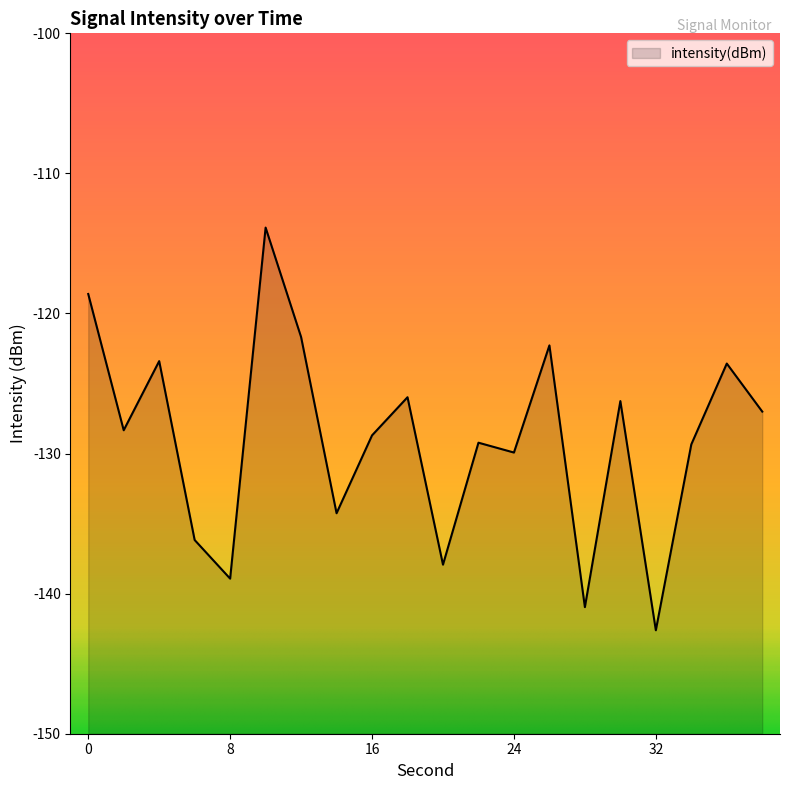

Reading left to right, what are all the values shown in this chart?

0=-118.6	2=-128.3	4=-123.4	6=-136.2	8=-138.9	10=-113.9	12=-121.7	14=-134.3	16=-128.7	18=-126.0	20=-137.9	22=-129.2	24=-129.9	26=-122.3	28=-141.0	30=-126.3	32=-142.6	34=-129.3	36=-123.6	38=-127.0